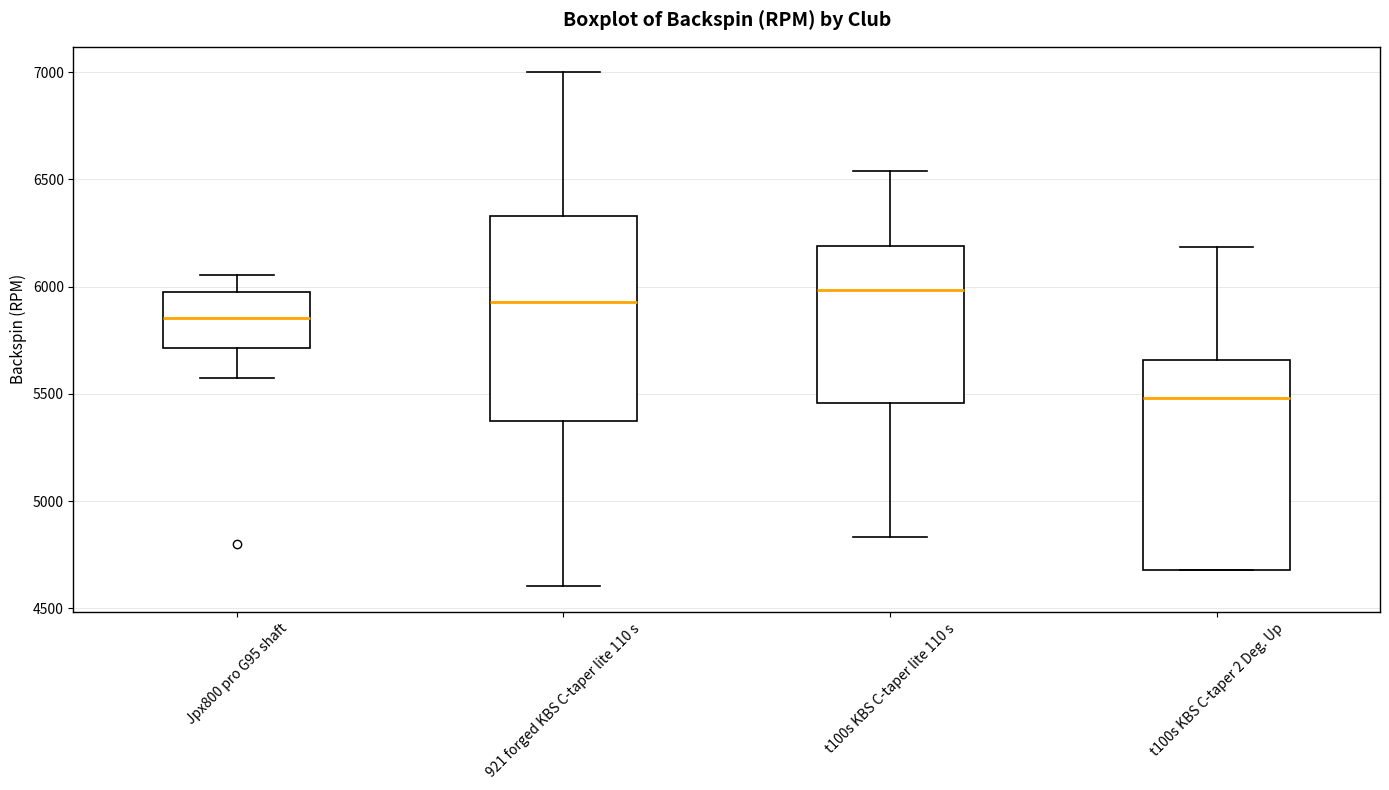

Which box has the lowest median line?

t100s KBS C-taper 2 Deg. Up